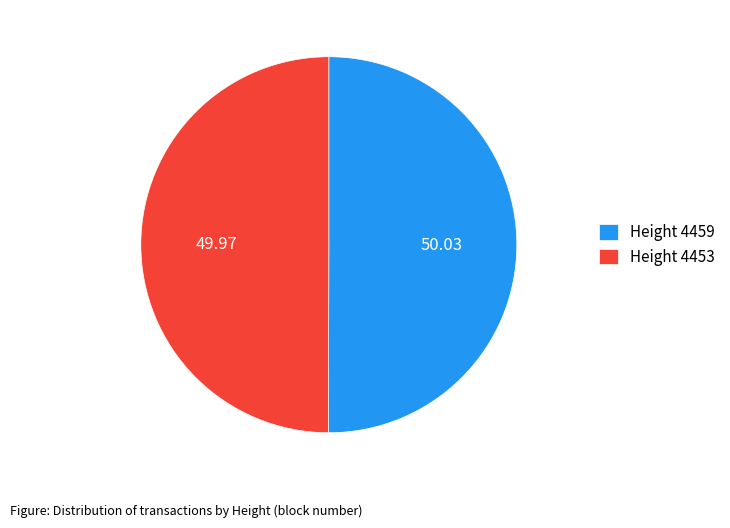

Combined, do Height 4459 and Height 4453 account for over 50%?

Yes